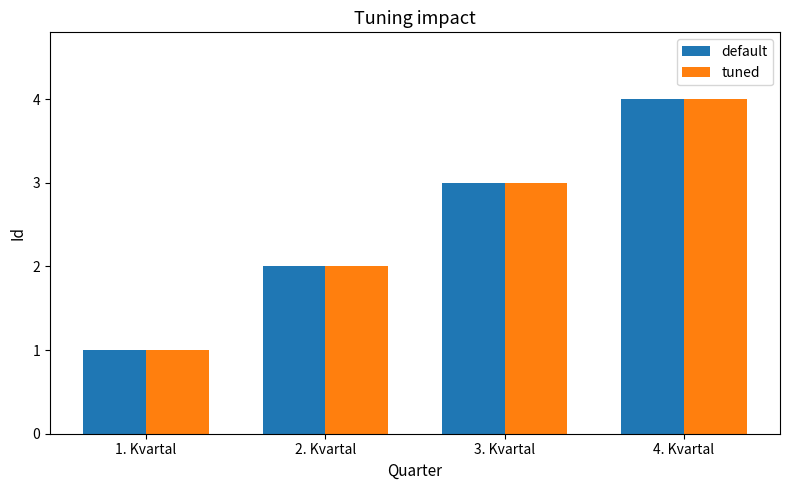

What is the maximum value for default?

4